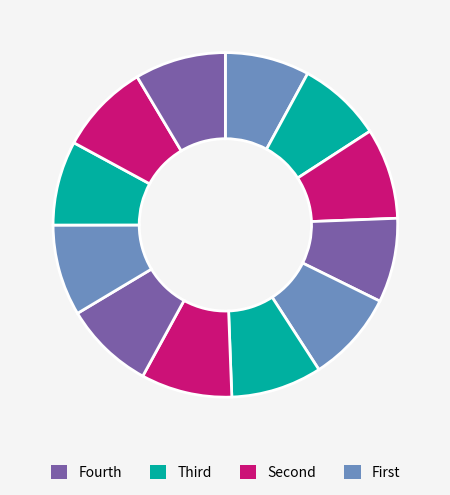

How many segments does this pie chart have?

12